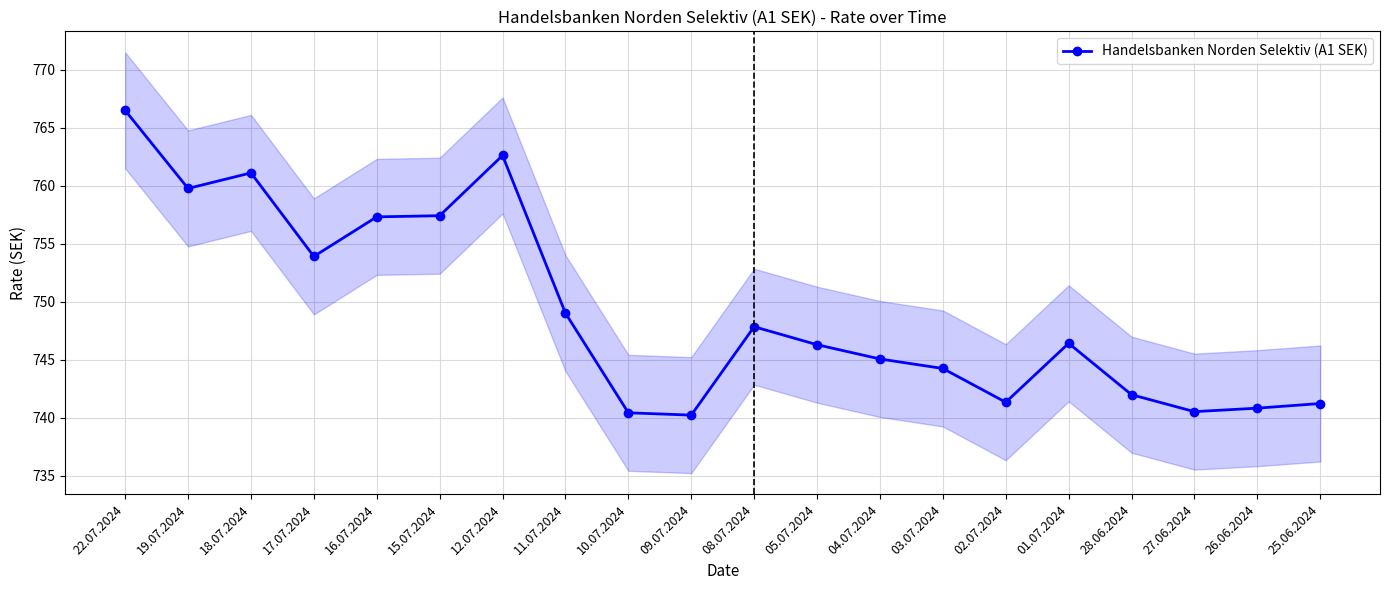

How many values are below 746?

9